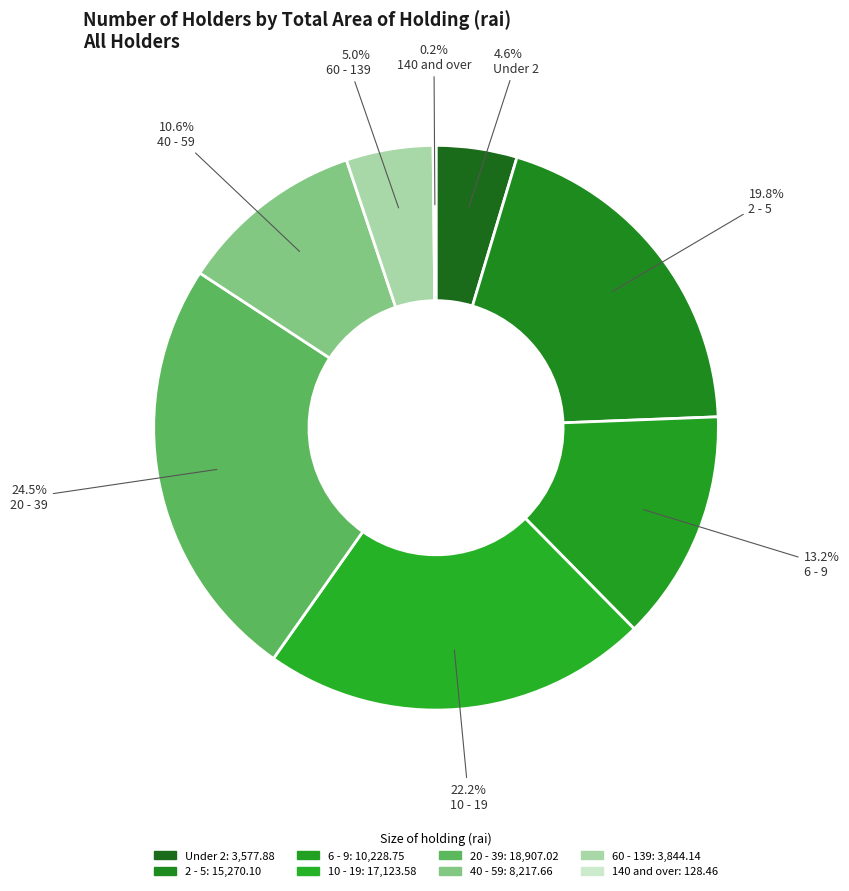

How many slices are in this pie chart?

8